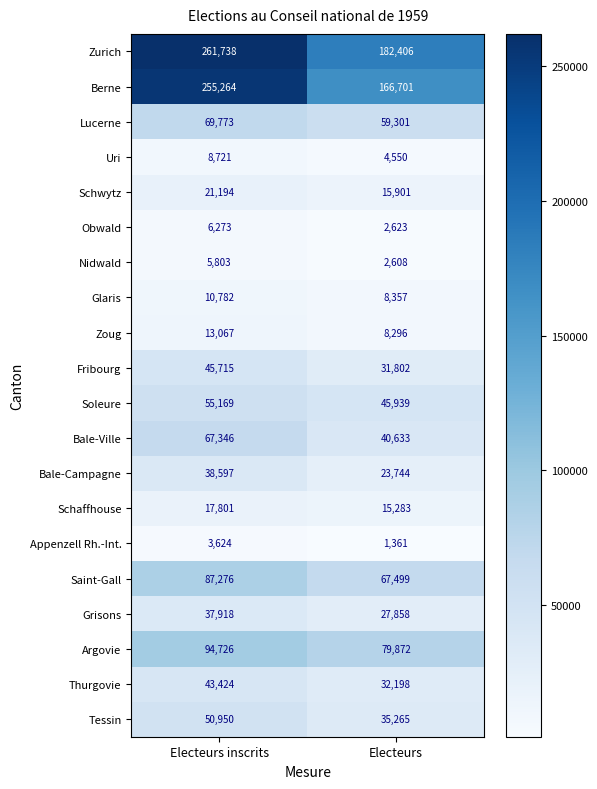

What is the sum of all Saint-Gall values?

154775